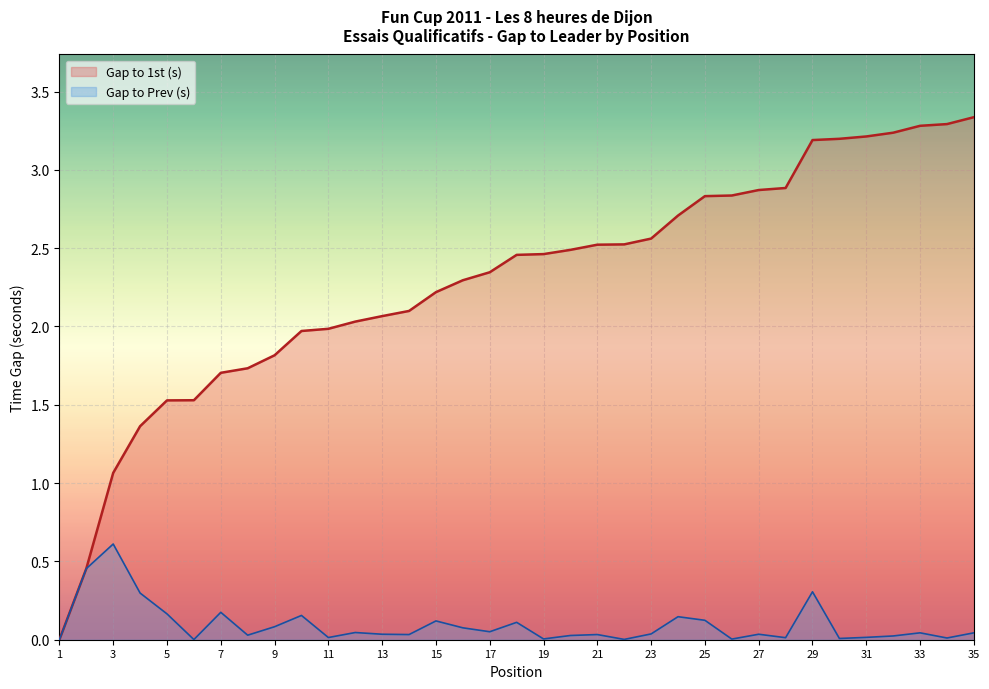

How many interior local valleys does the Gap to Prev (s) series have?

11